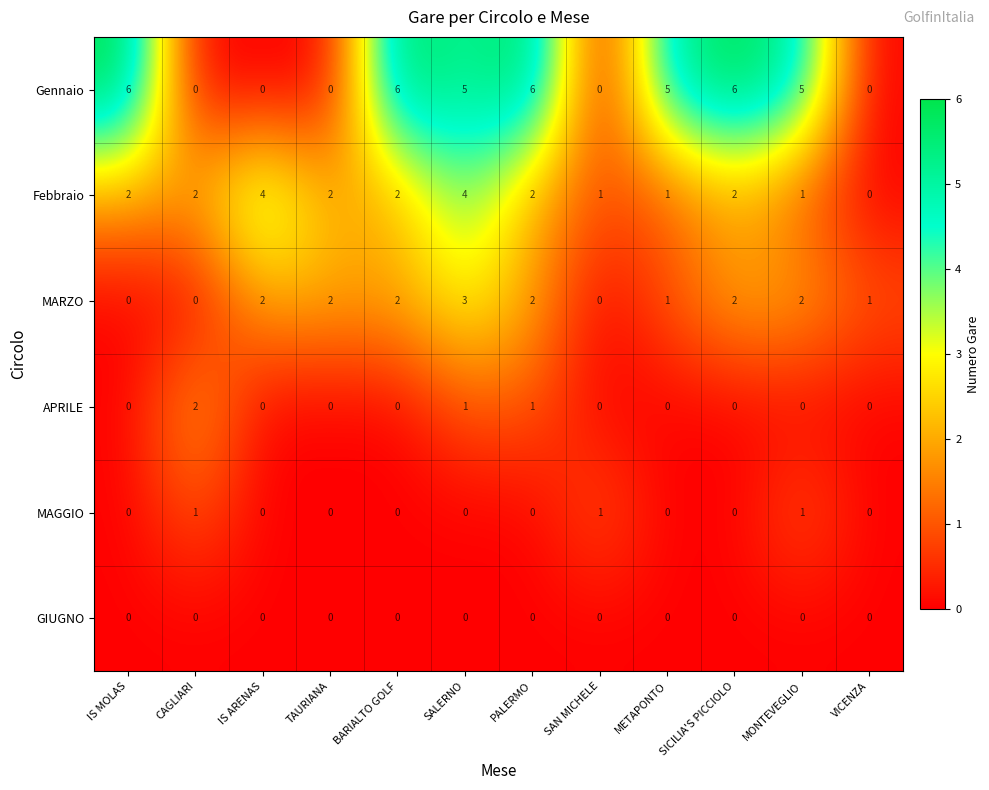

How many data points in MARZO are less than 2?

5